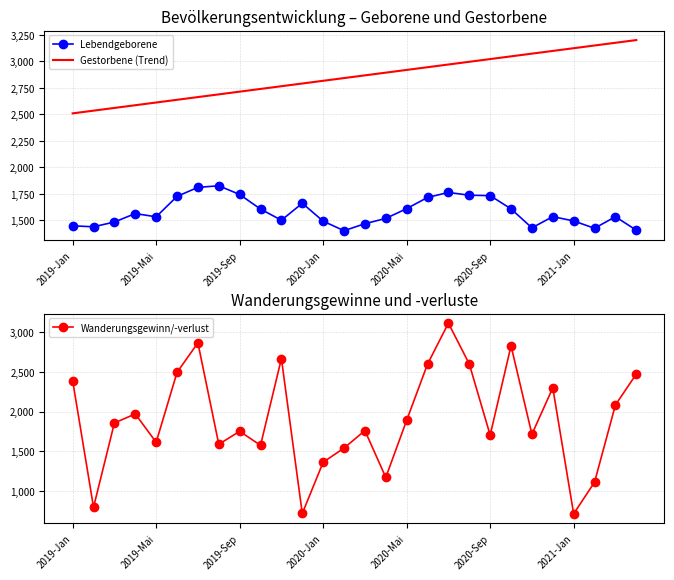

At which label is Wanderungsgewinn/-verlust closest to 1913?

2020-Mai